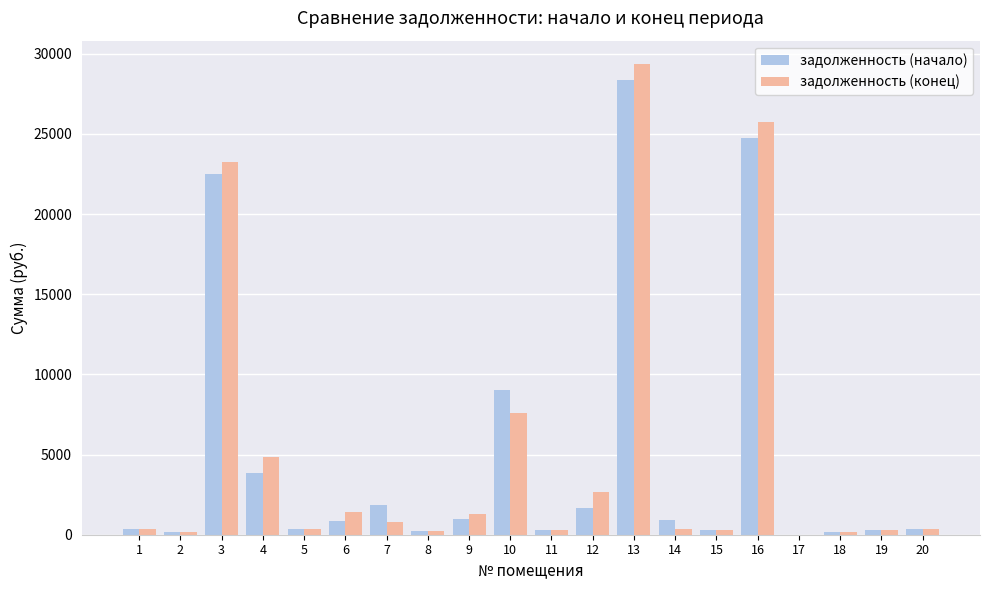

Are the bars grouped side by side (vs. stacked)?

Yes